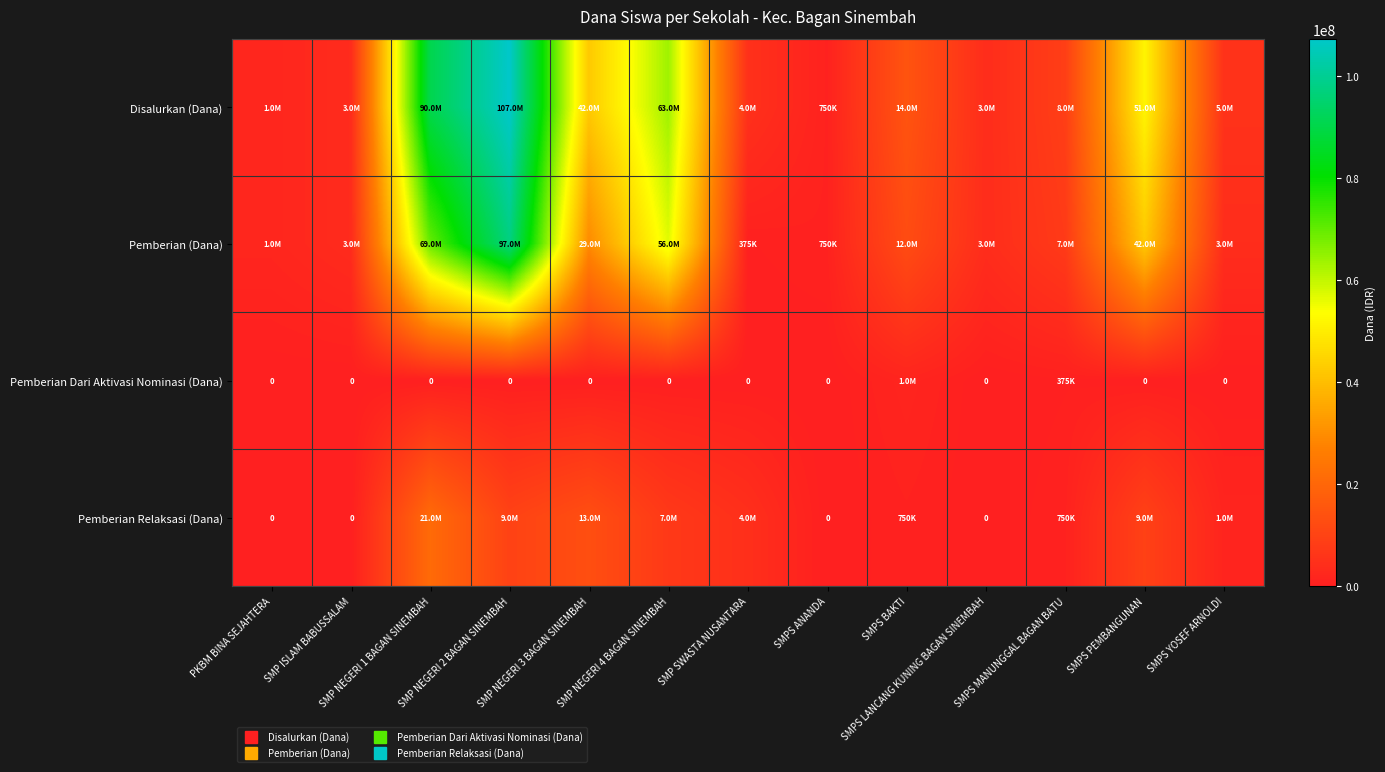

Which series changed the most between SMP ISLAM BABUSSALAM and SMP NEGERI 3 BAGAN SINEMBAH?

Disalurkan (Dana)